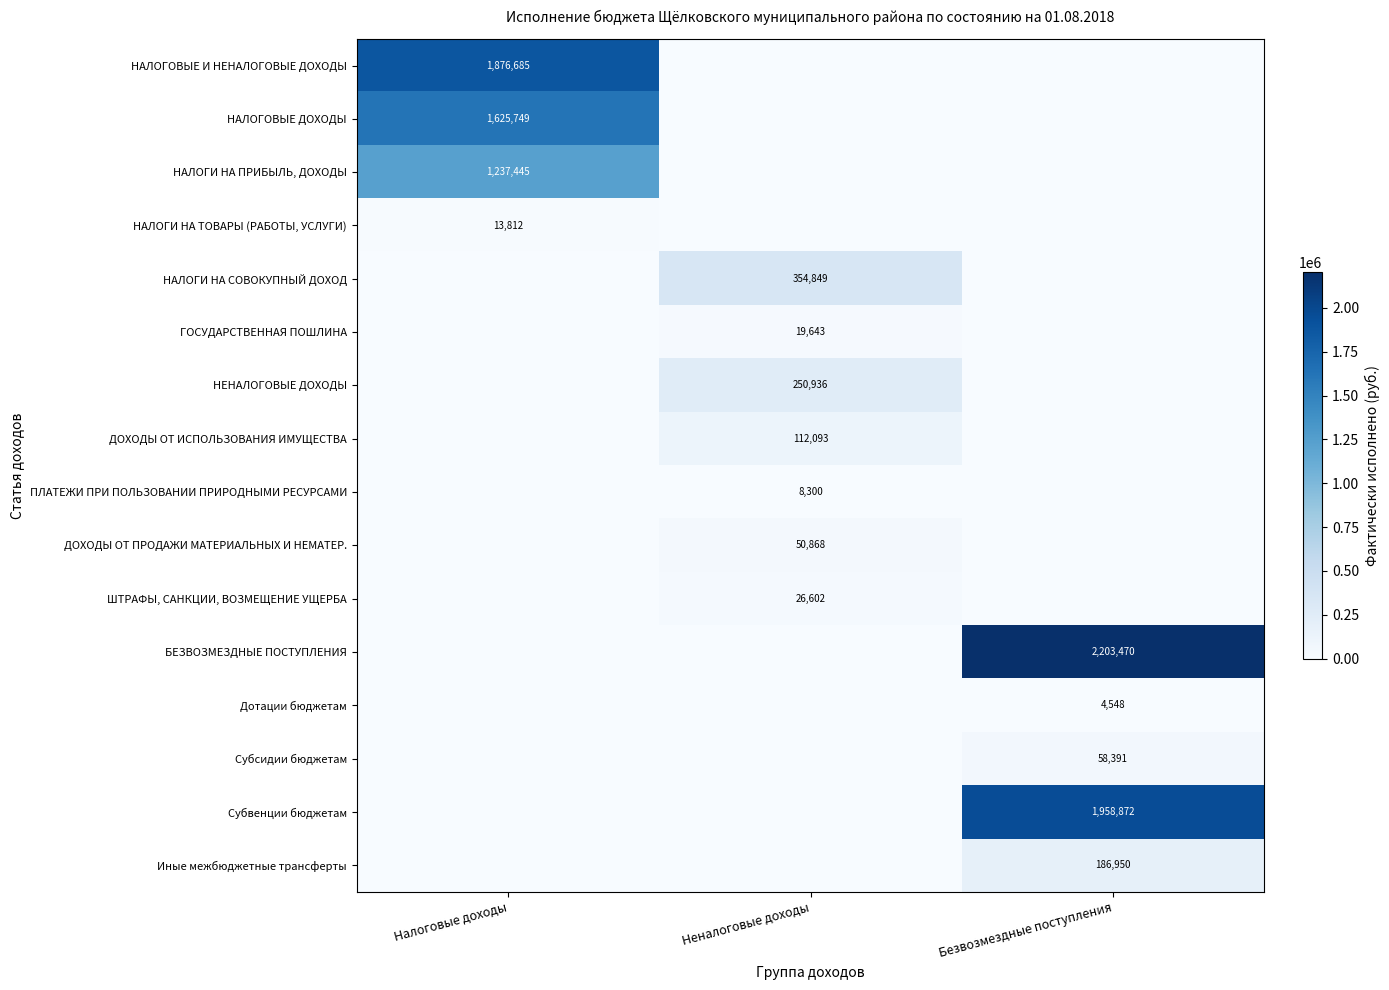

The value of Субсидии бюджетам at Безвозмездные поступления is 58391. True or false?

True